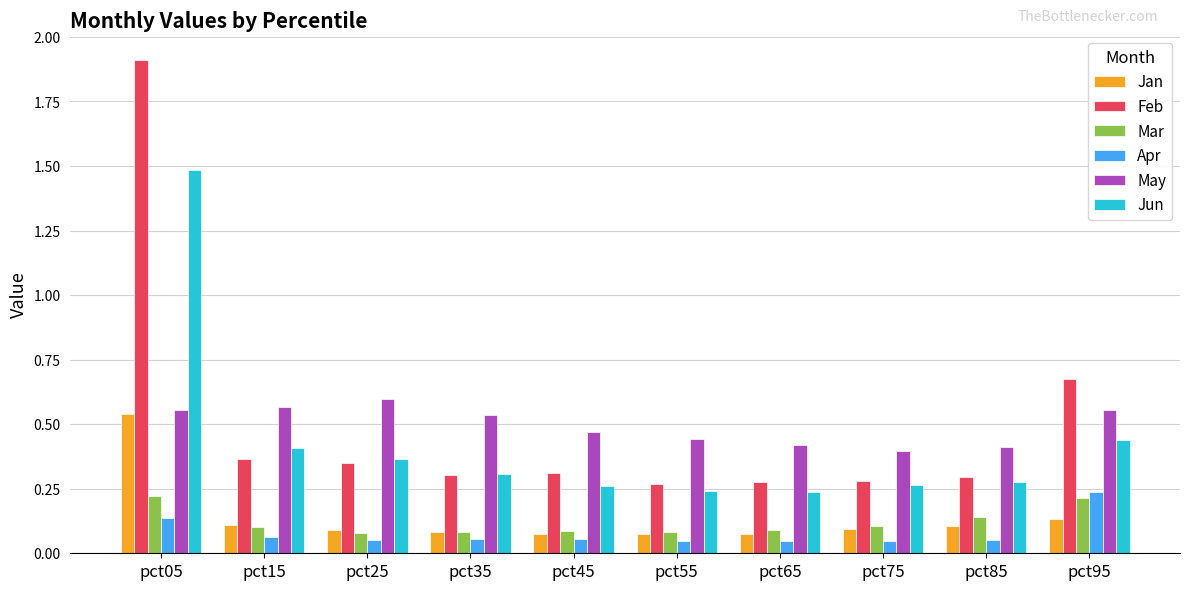

Which category has the highest value in the Jun series?

pct05